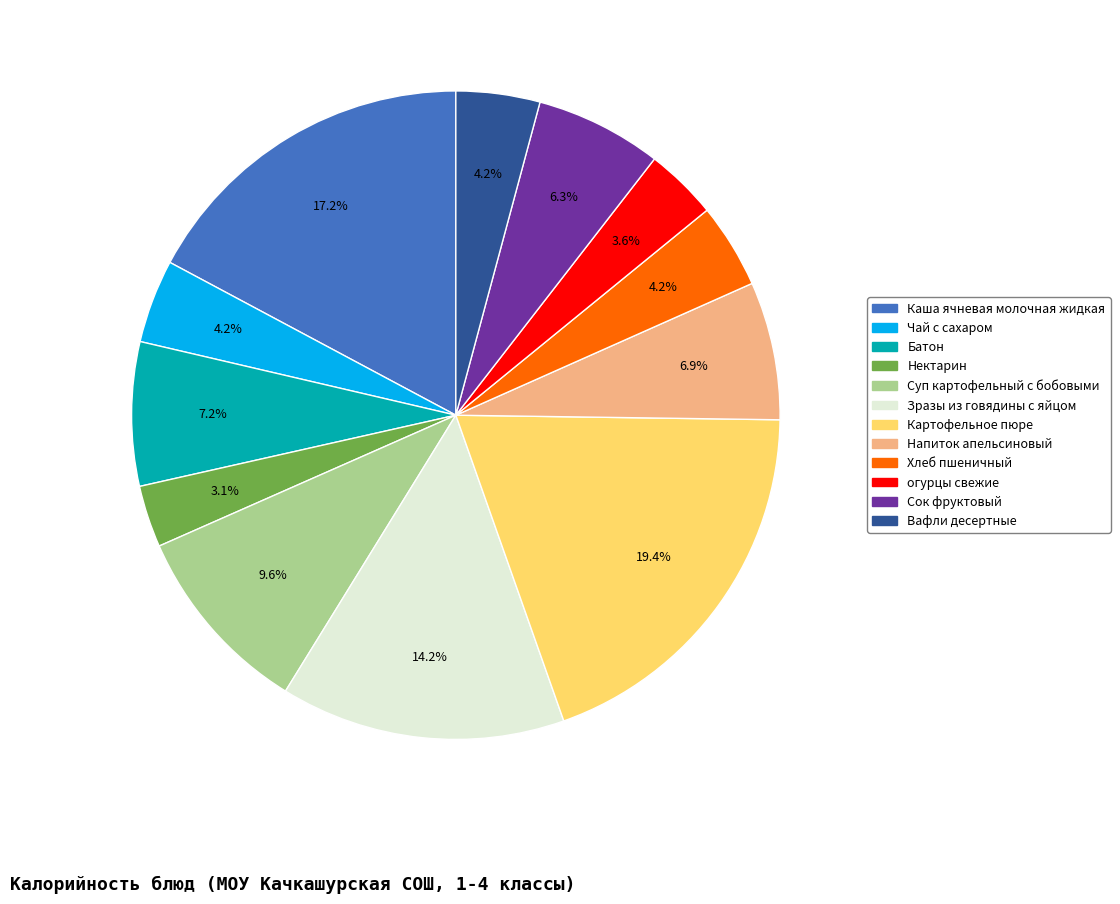

Does any single category account for the majority?

No